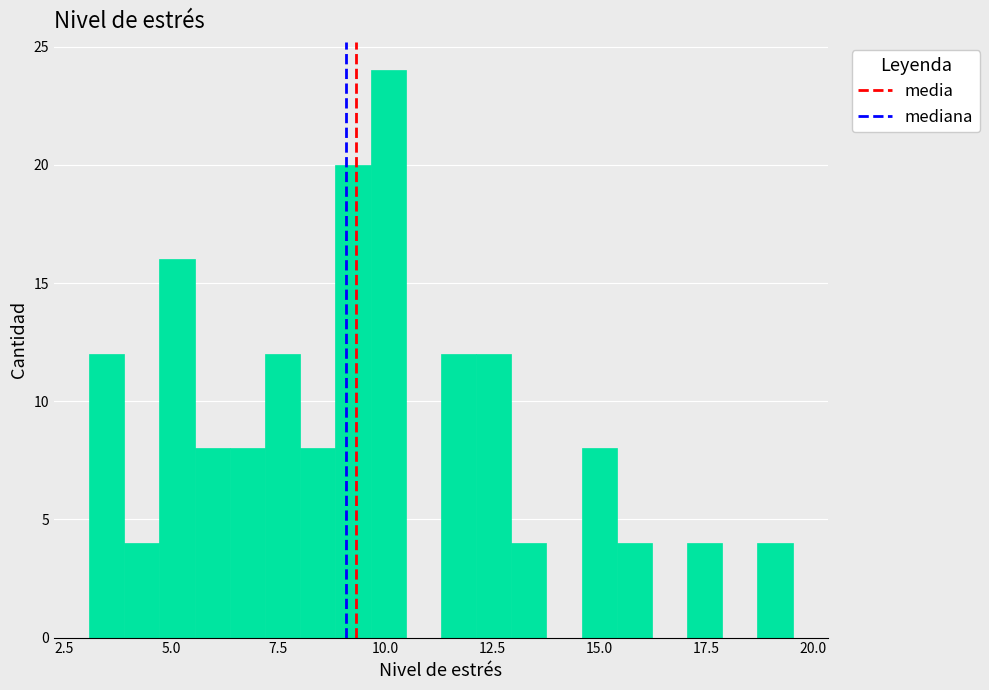

Around what value on the x-axis is the tallest bar? Give the approximate position of its centre, as read against the axis.

10.0